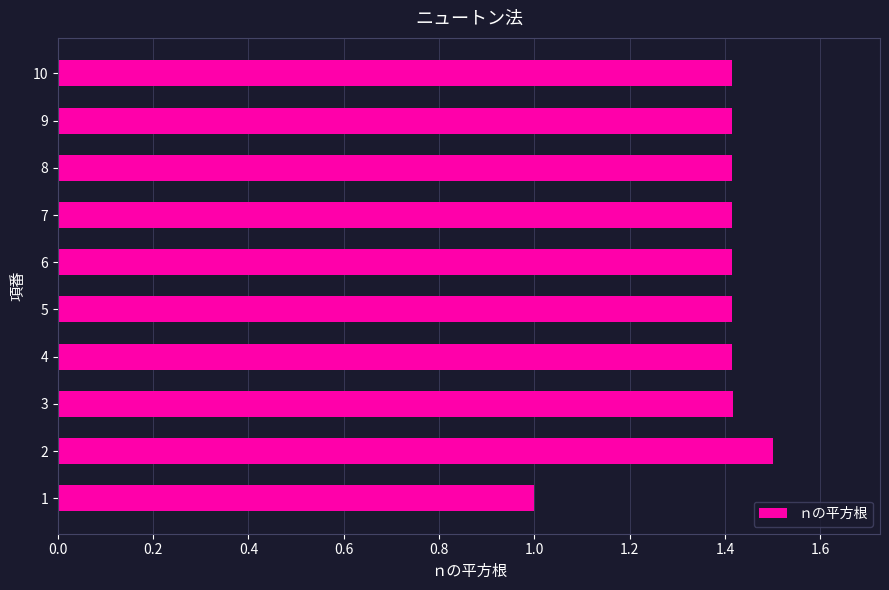

Is it true that the value at 2 is 1.5?

True